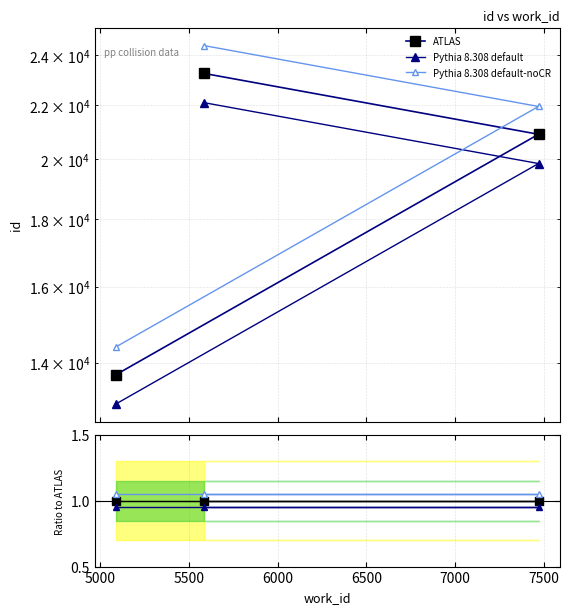

List the series in order of their overall mean, highest first.

Pythia 8.308 default-noCR, ATLAS, Pythia 8.308 default